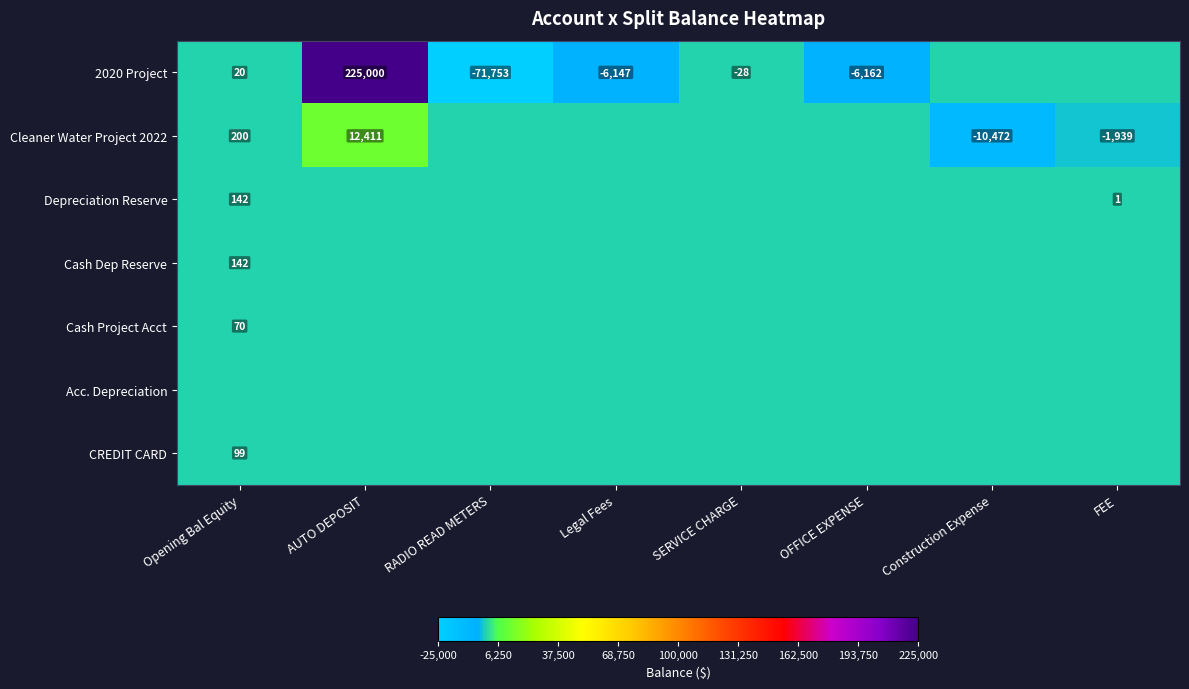

At which label does Cash Dep Reserve reach its peak?

Opening Bal Equity